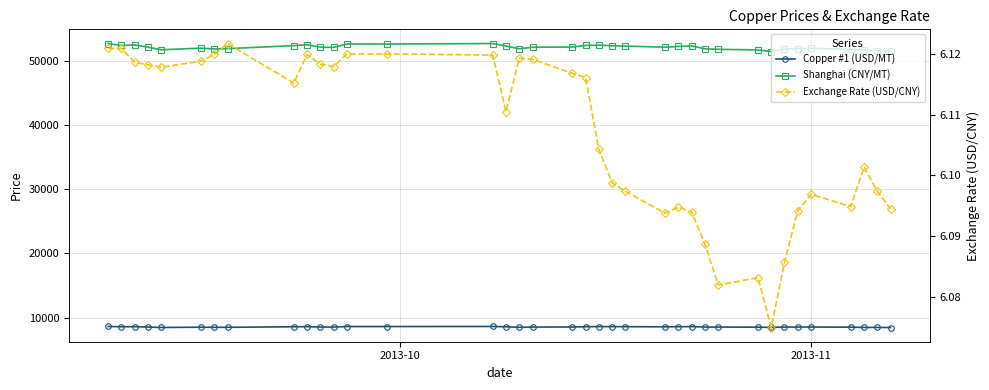

True or false: Copper #1 (USD/MT) has more than 2 points higher than both neighbors.

True